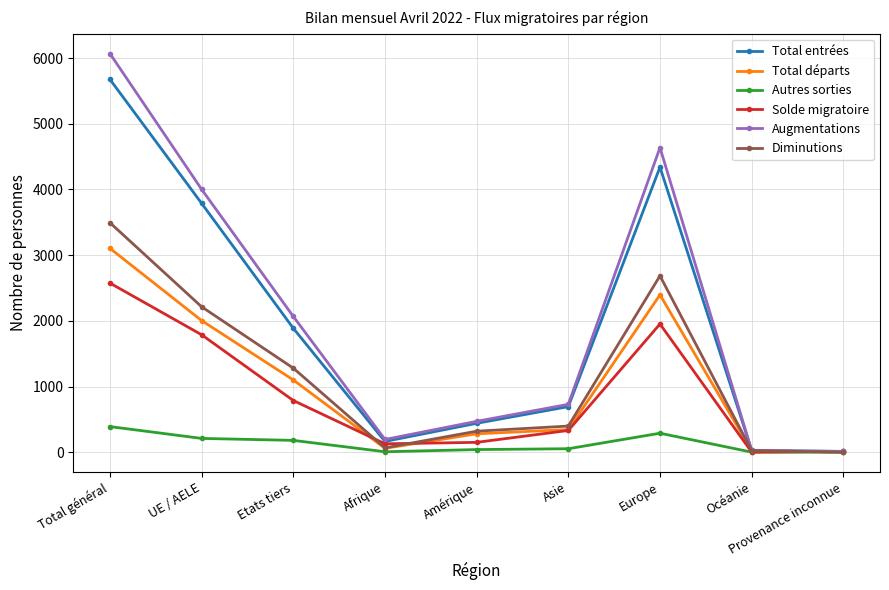

List the series in order of their peak value, highest first.

Augmentations, Total entrées, Diminutions, Total départs, Solde migratoire, Autres sorties